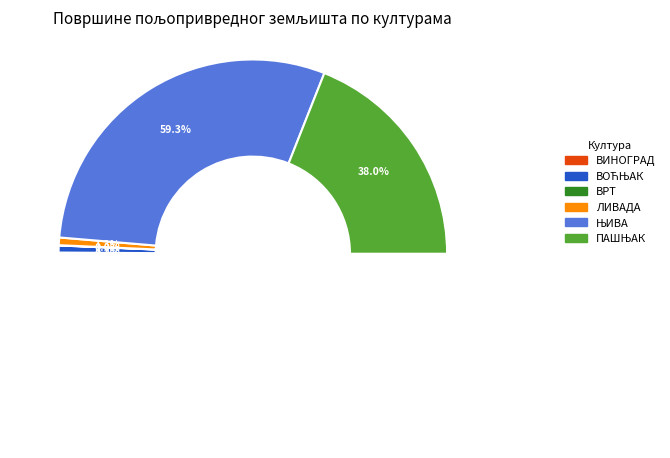

Combined, do ПАШЊАК and ЛИВАДА account for over 50%?

No